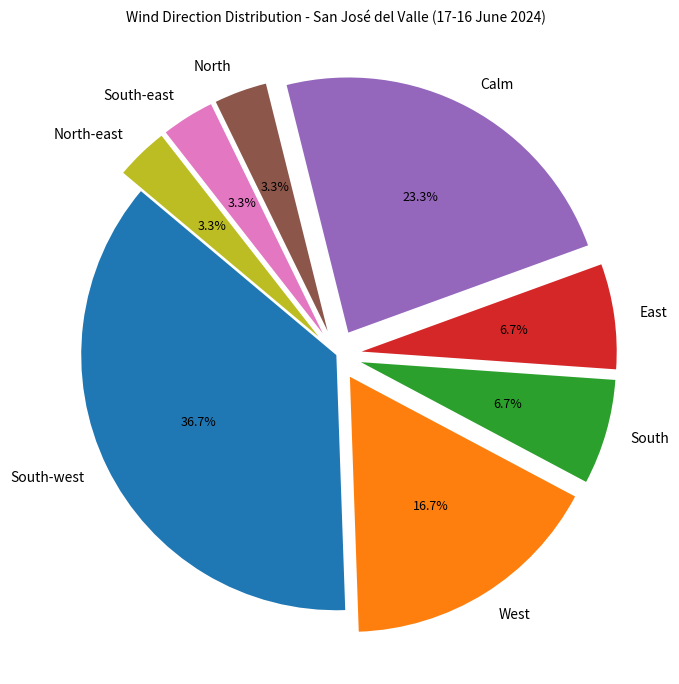

Count the number of slices in the pie.

8